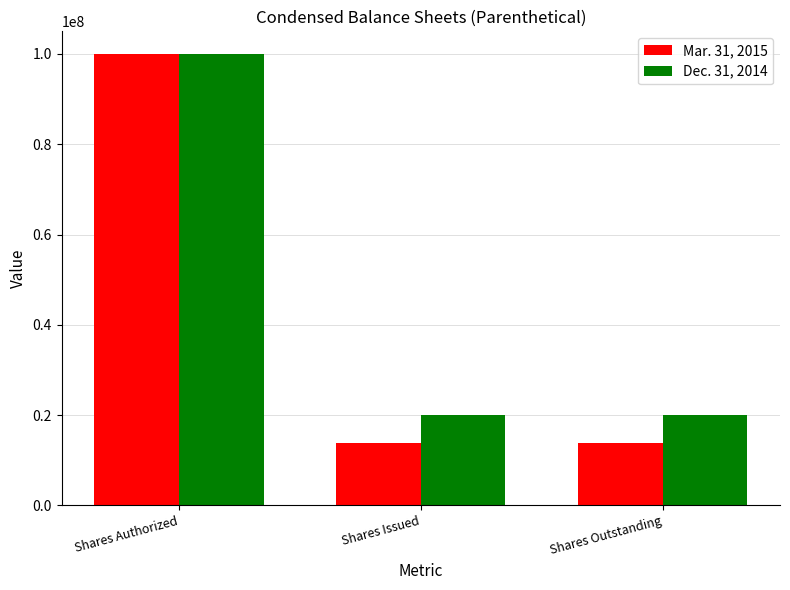

What is the label of the 2nd bar from the right?

Shares Issued